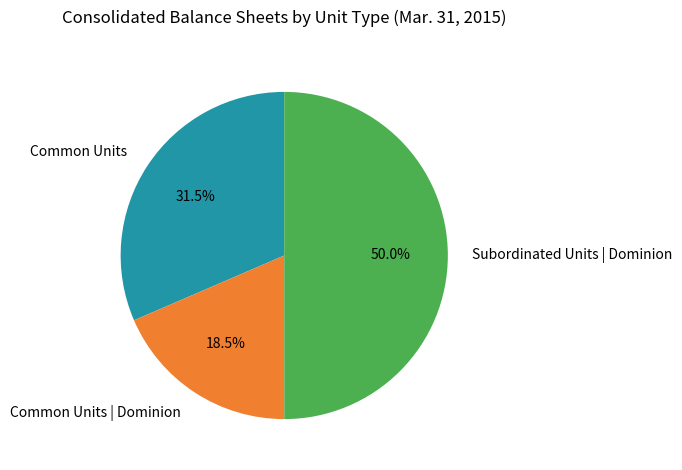

To the nearest percent, what is the difference between the Common Units and Common Units | Dominion slice percentages?

13%